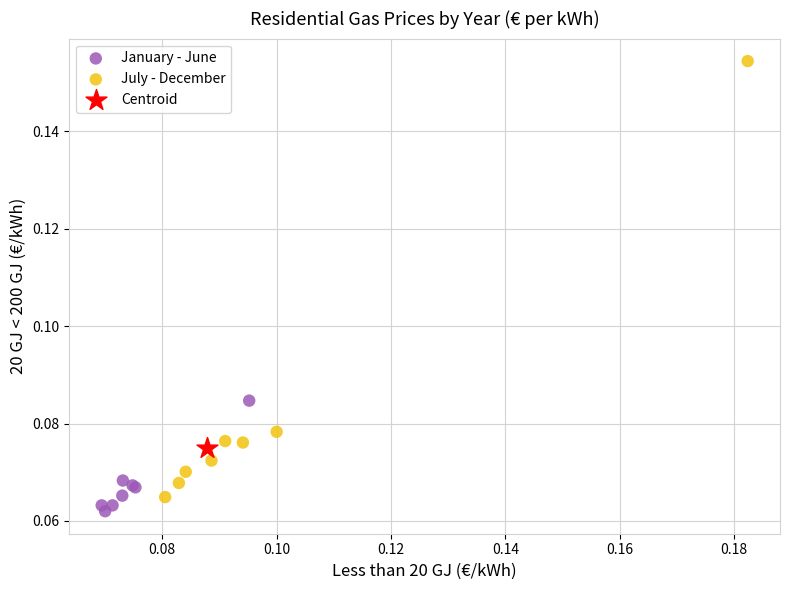

What are all the series names shown in the legend?

January - June, July - December, Centroid